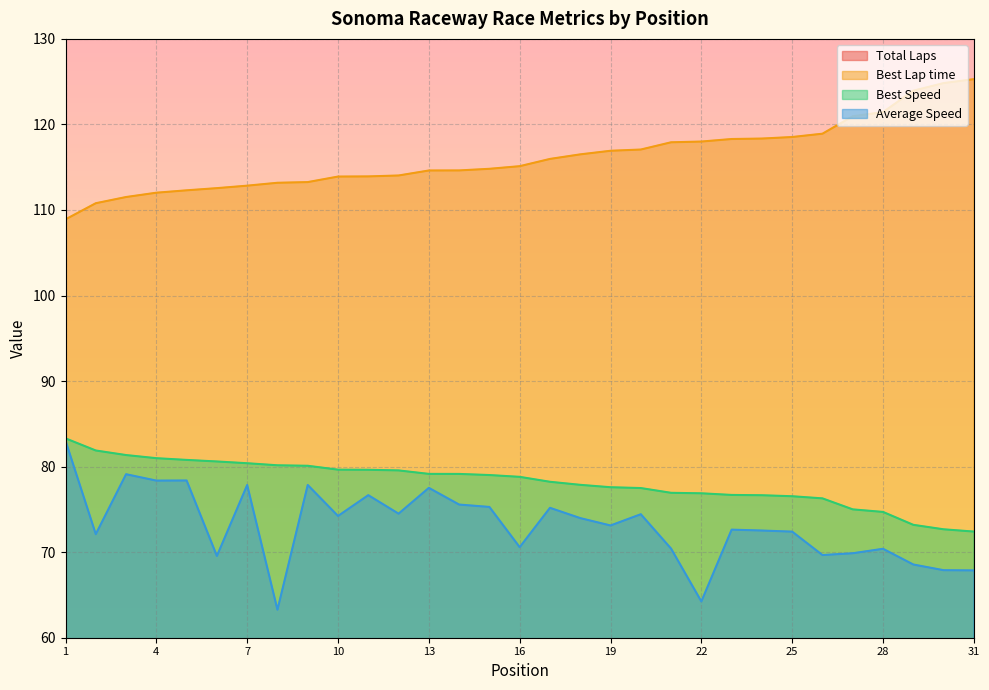

What are all the series names shown in the legend?

Total Laps, Best Lap time, Best Speed, Average Speed